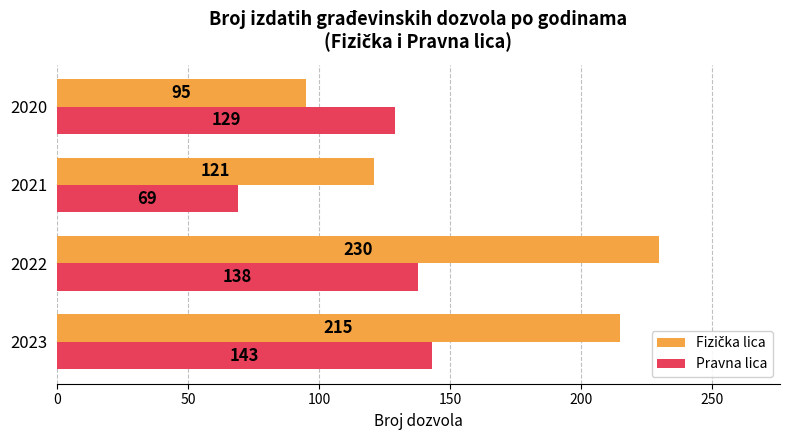

Rank the categories by Pravna lica value from lowest to highest.

2021, 2020, 2022, 2023